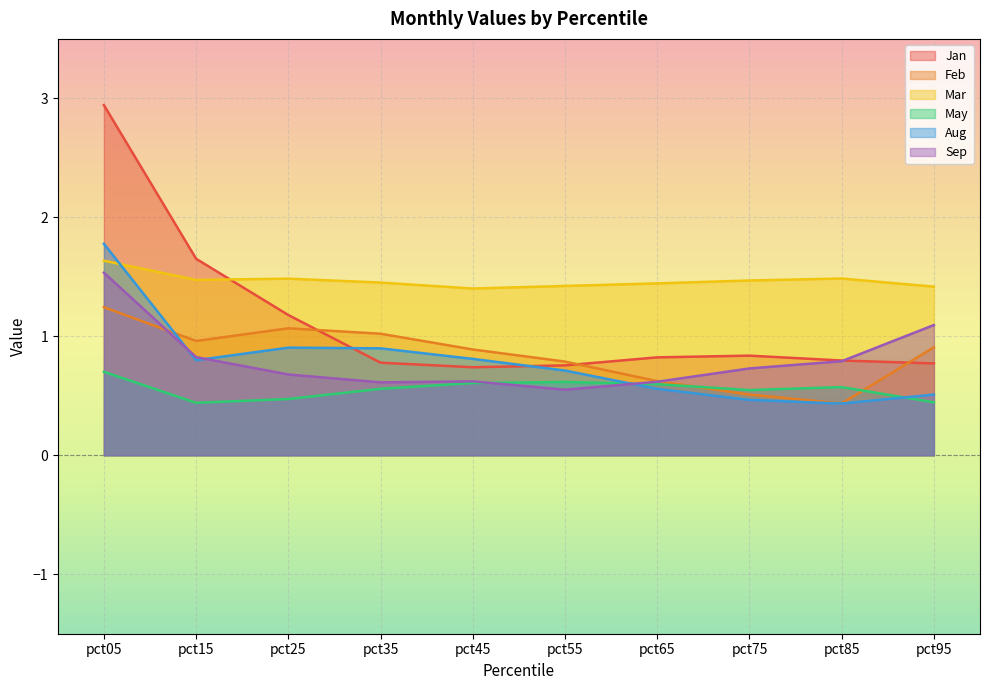

Reading left to right, what are all the values shown in this chart?

Jan: 2.9	1.7	1.2	0.8	0.7	0.8	0.8	0.8	0.8	0.8
Feb: 1.2	1.0	1.1	1.0	0.9	0.8	0.6	0.5	0.4	0.9
Mar: 1.6	1.5	1.5	1.5	1.4	1.4	1.4	1.5	1.5	1.4
May: 0.7	0.4	0.5	0.6	0.6	0.6	0.6	0.5	0.6	0.4
Aug: 1.8	0.8	0.9	0.9	0.8	0.7	0.6	0.5	0.4	0.5
Sep: 1.5	0.8	0.7	0.6	0.6	0.6	0.6	0.7	0.8	1.1